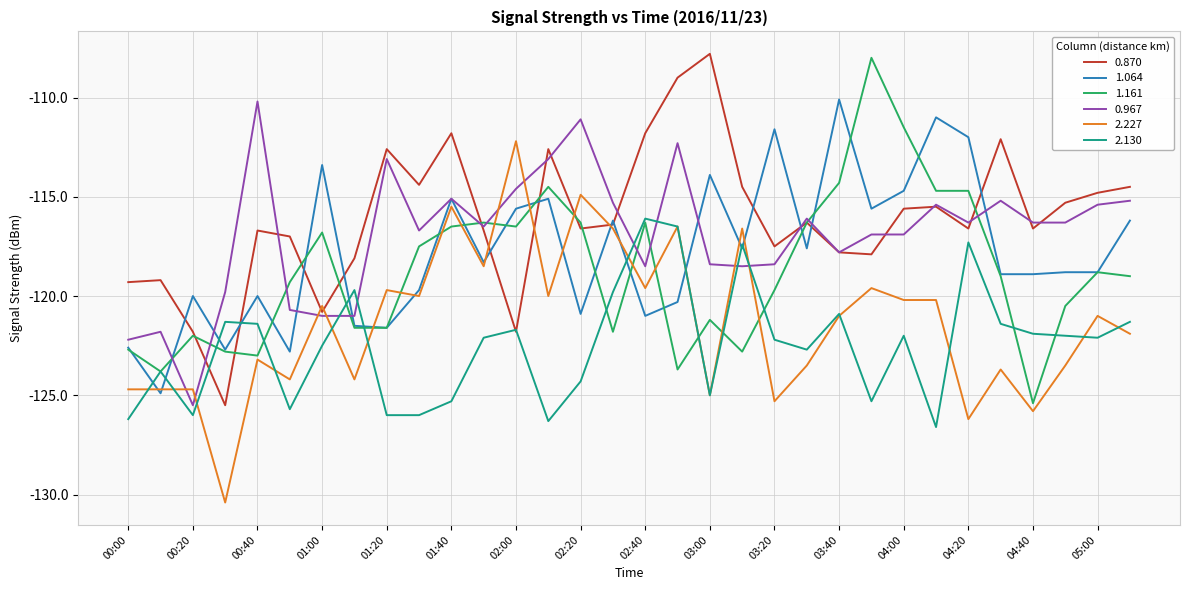

What is the lowest value of the 2.130 series?

-126.6